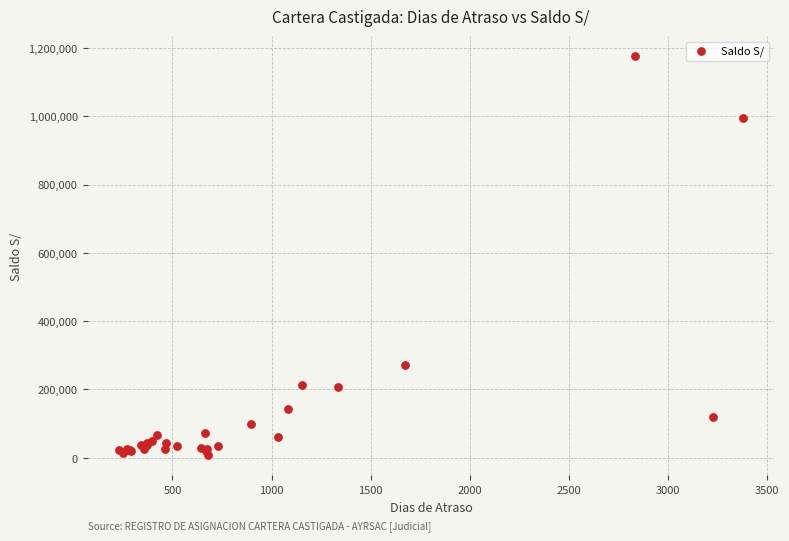

What Y value in the scatter plot is closest to 591692?

272380.8